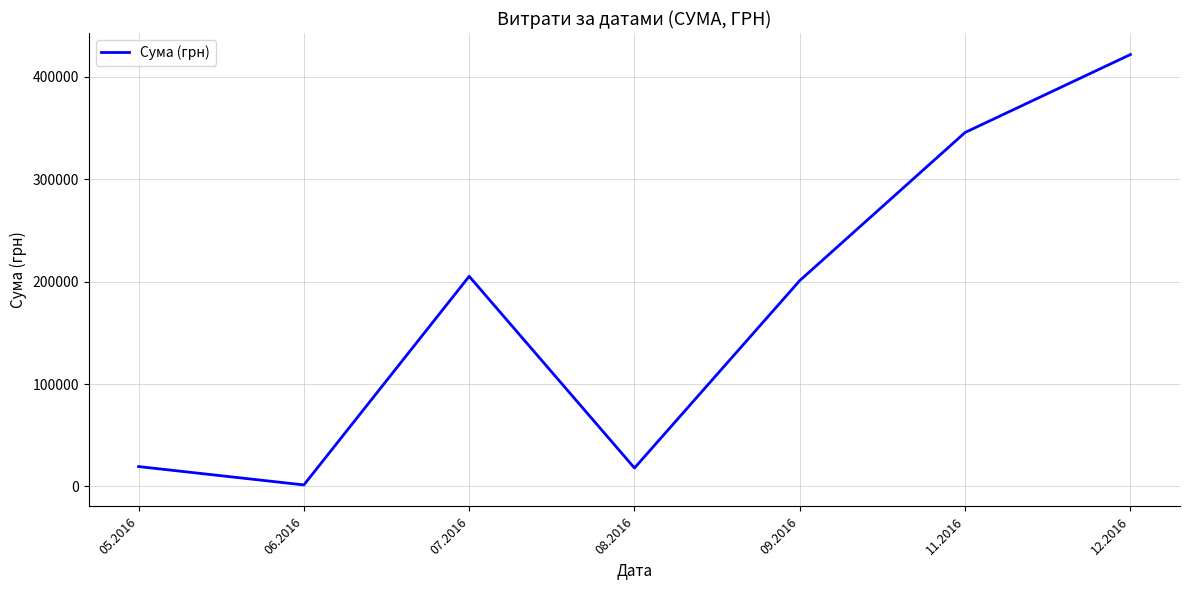

How many values are below 201077?

3